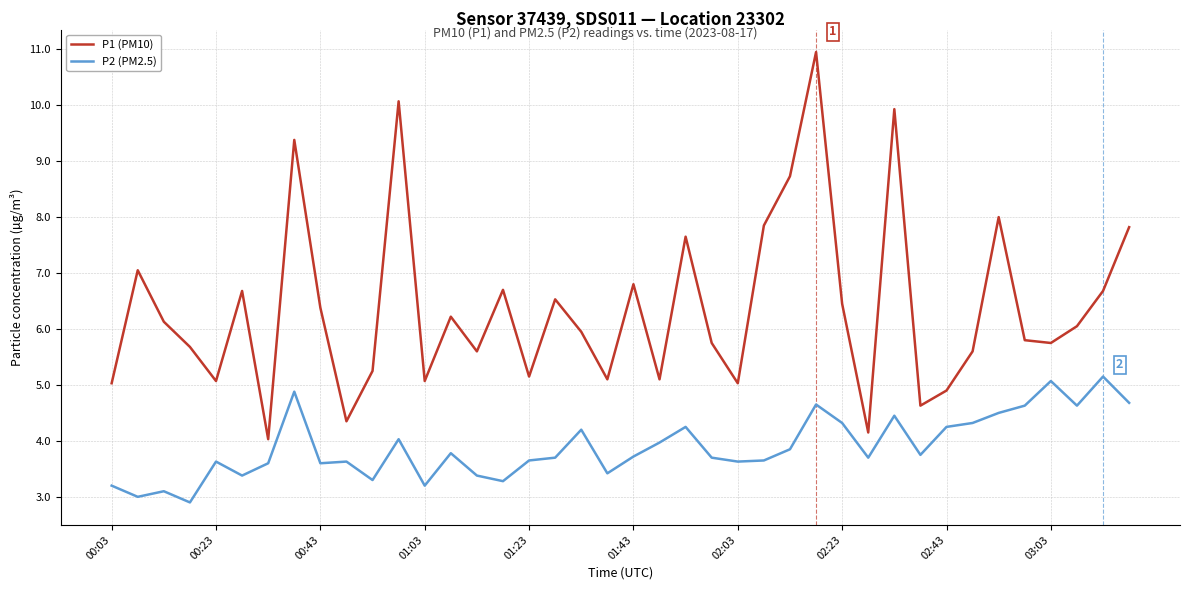

Which series has the largest total across all categories?

P1 (PM10)